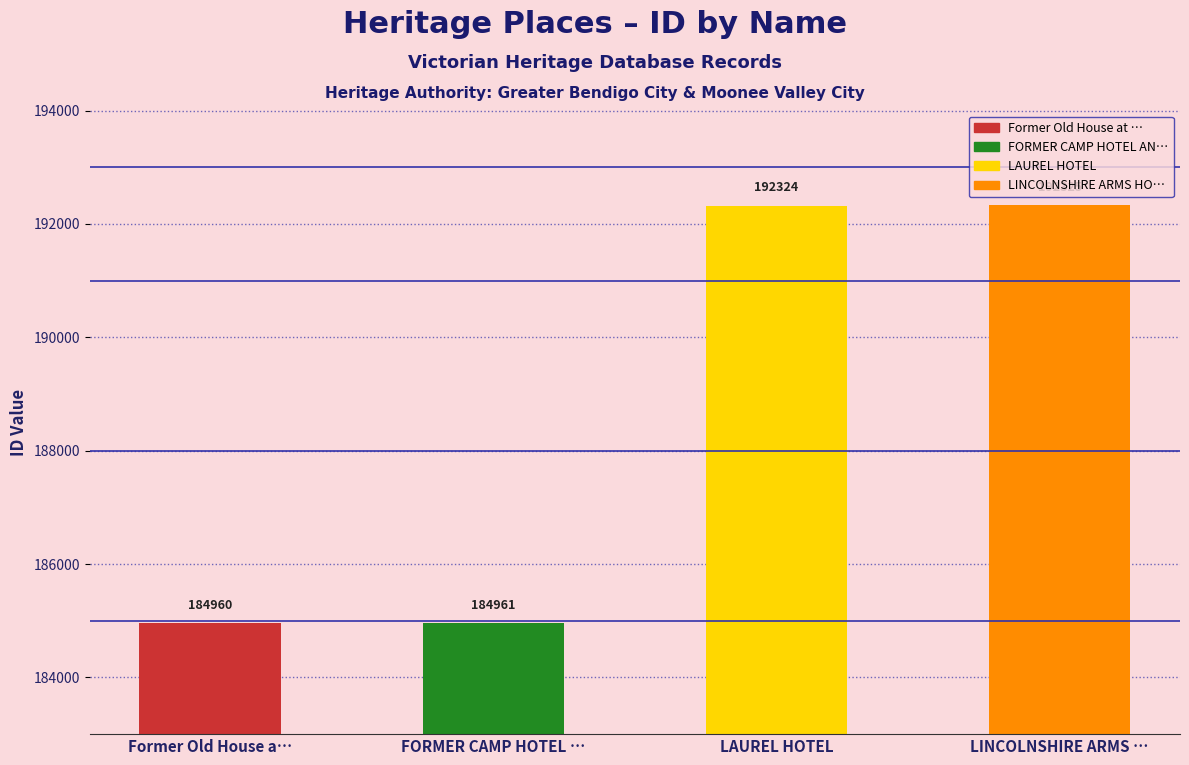

What is the minimum value shown in the chart?

184960